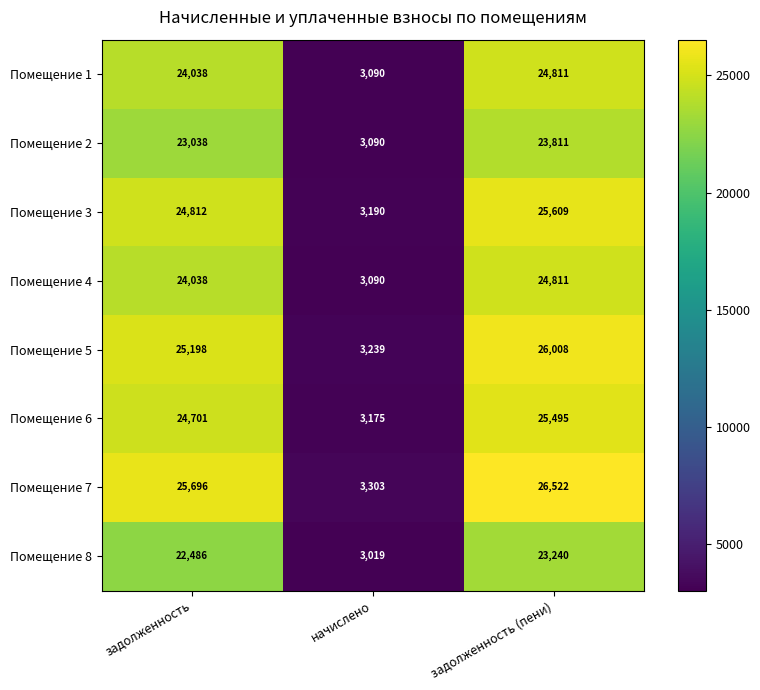

Is it true that Помещение 1 equals 36553 at задолженность?

False